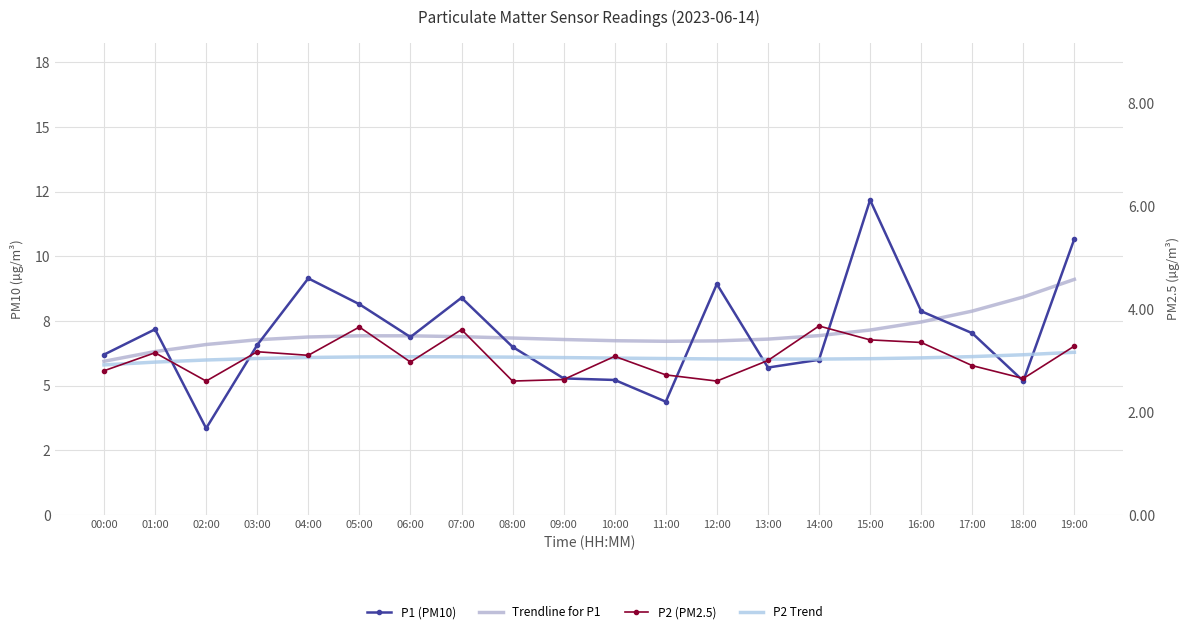

True or false: P1 (PM10) has more than 2 interior local peaks.

True